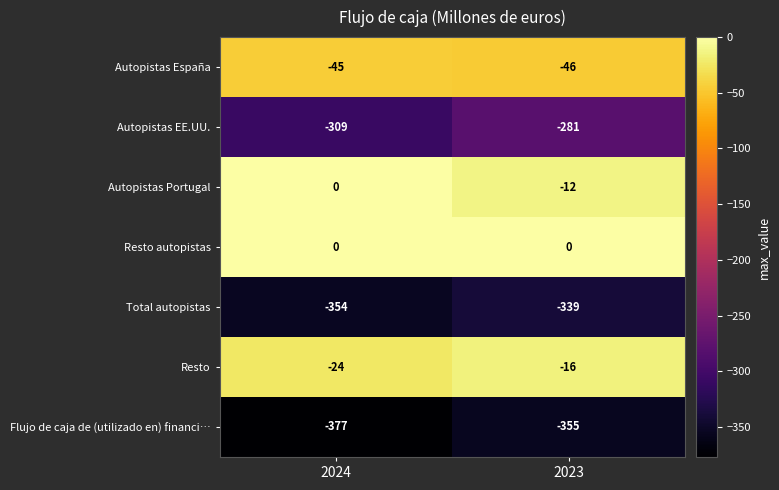

Reading left to right, what are all the values shown in this chart?

Autopistas España: -45	-46
Autopistas EE.UU.: -309	-281
Autopistas Portugal: 0	-12
Resto autopistas: 0	0
Total autopistas: -354	-339
Resto: -24	-16
Flujo de caja de (utilizado en) financi…: -377	-355